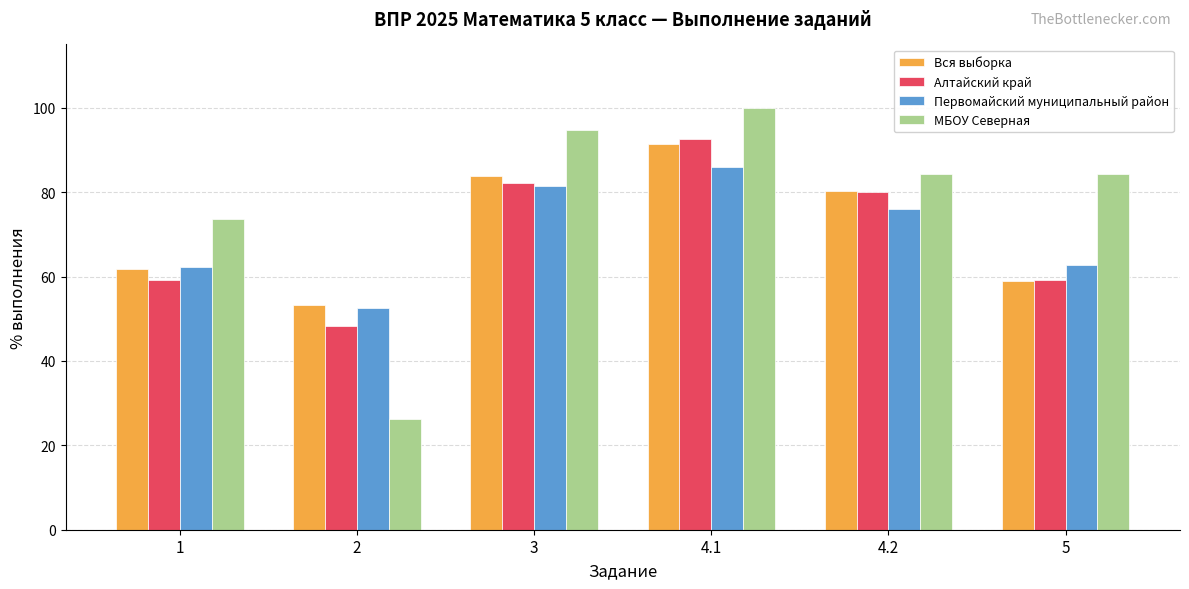

Does the chart contain stacked bars?

No